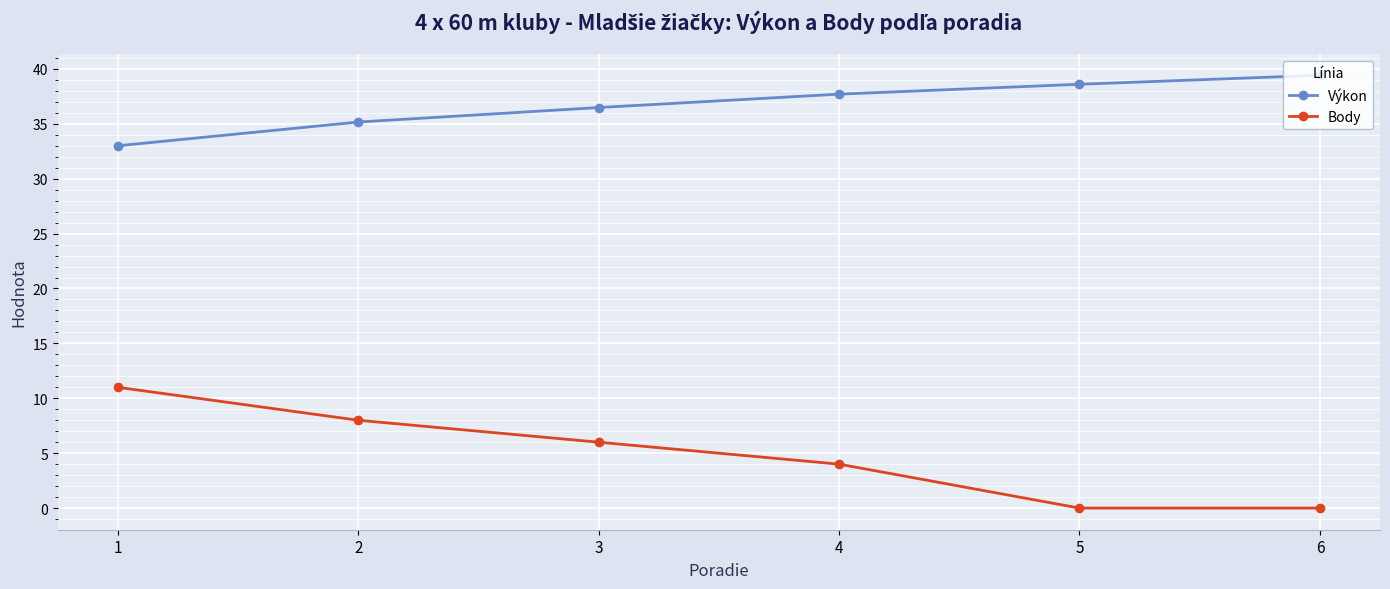

What is the difference between the highest and lowest values at 5?

38.6